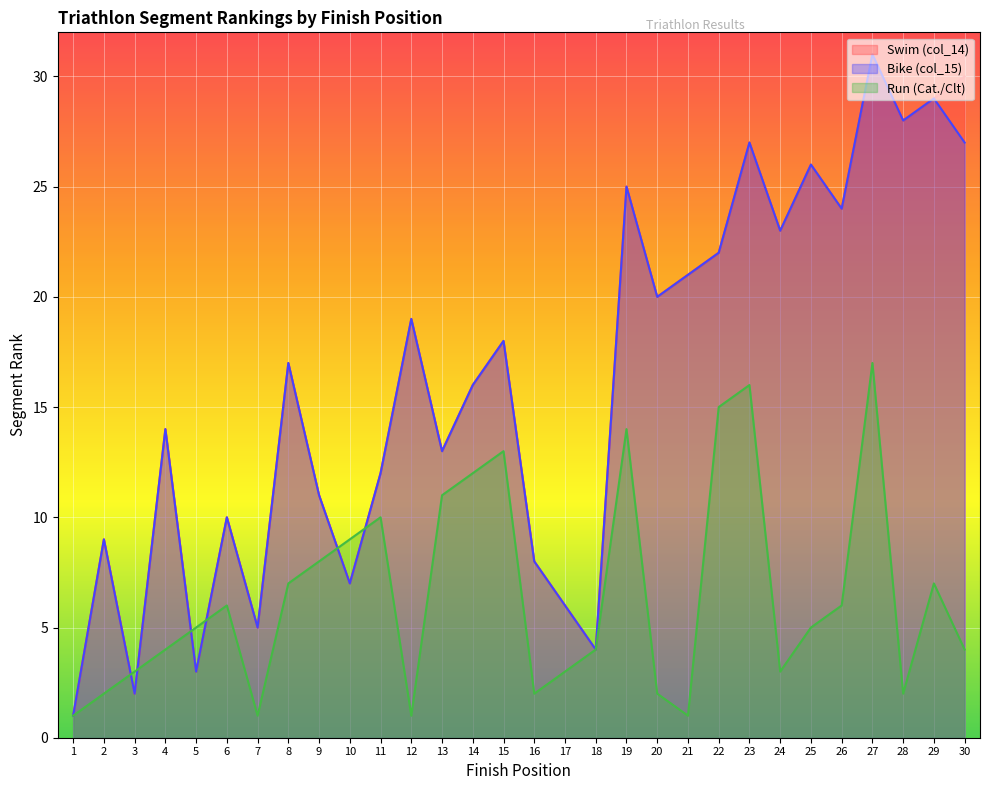

Where is Swim (col_14) nearest to the value 16?

14